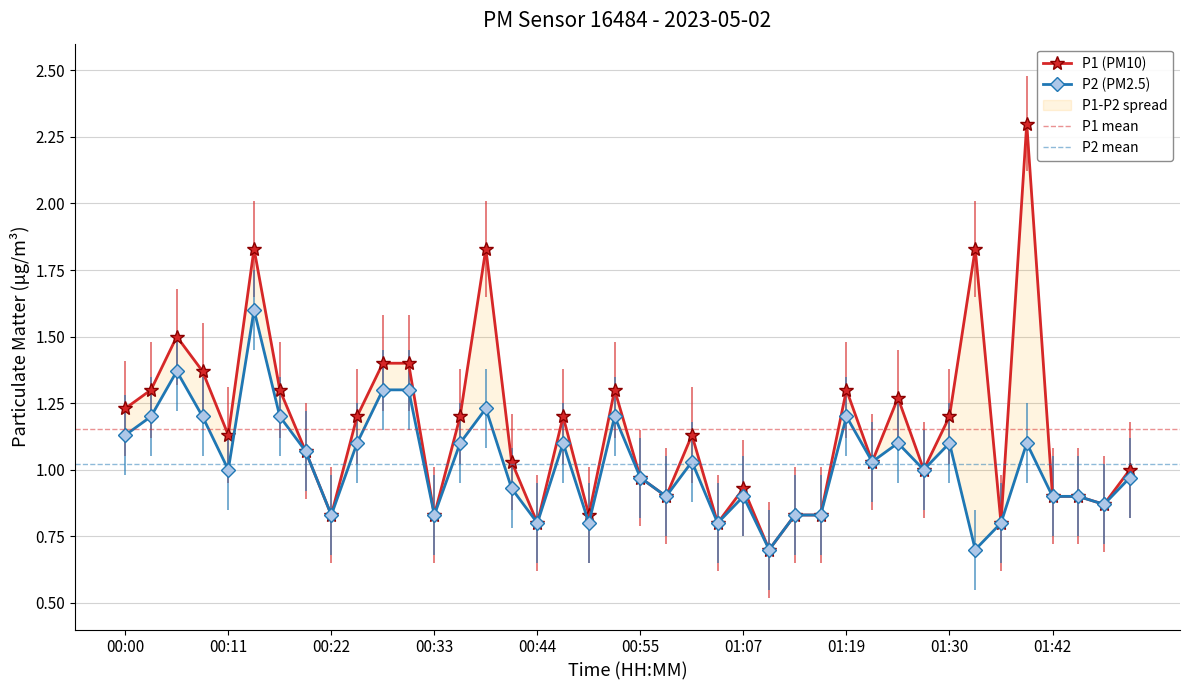

List the series in order of their peak value, highest first.

P1, P2